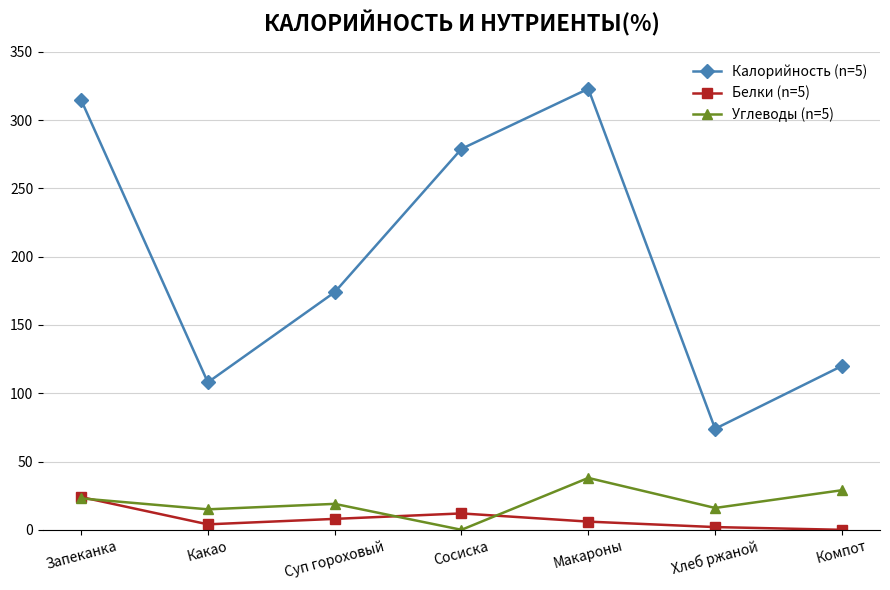

What is the label of the 3rd point from the right?

Макароны